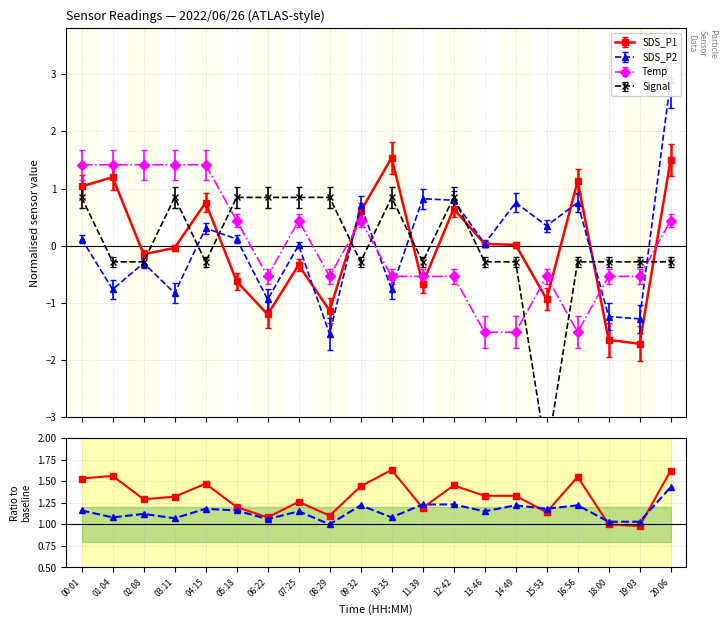

Read the SDS_P2 value at 13:46.

1.1